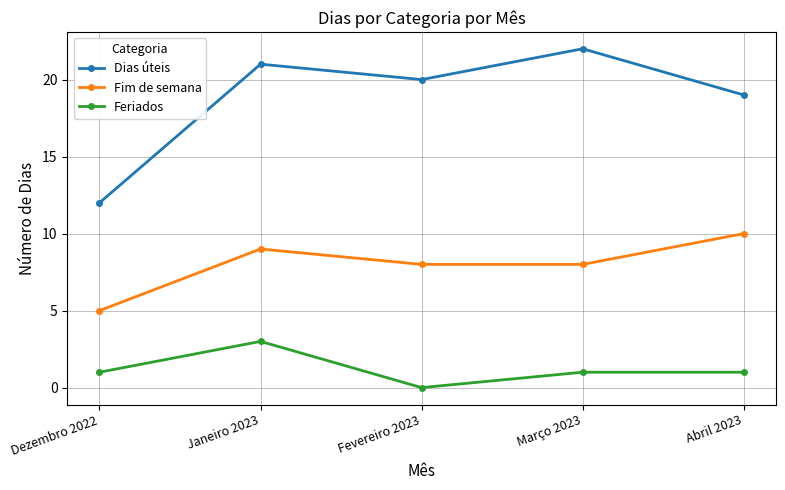

What is the label of the 1st point from the right?

Abril 2023